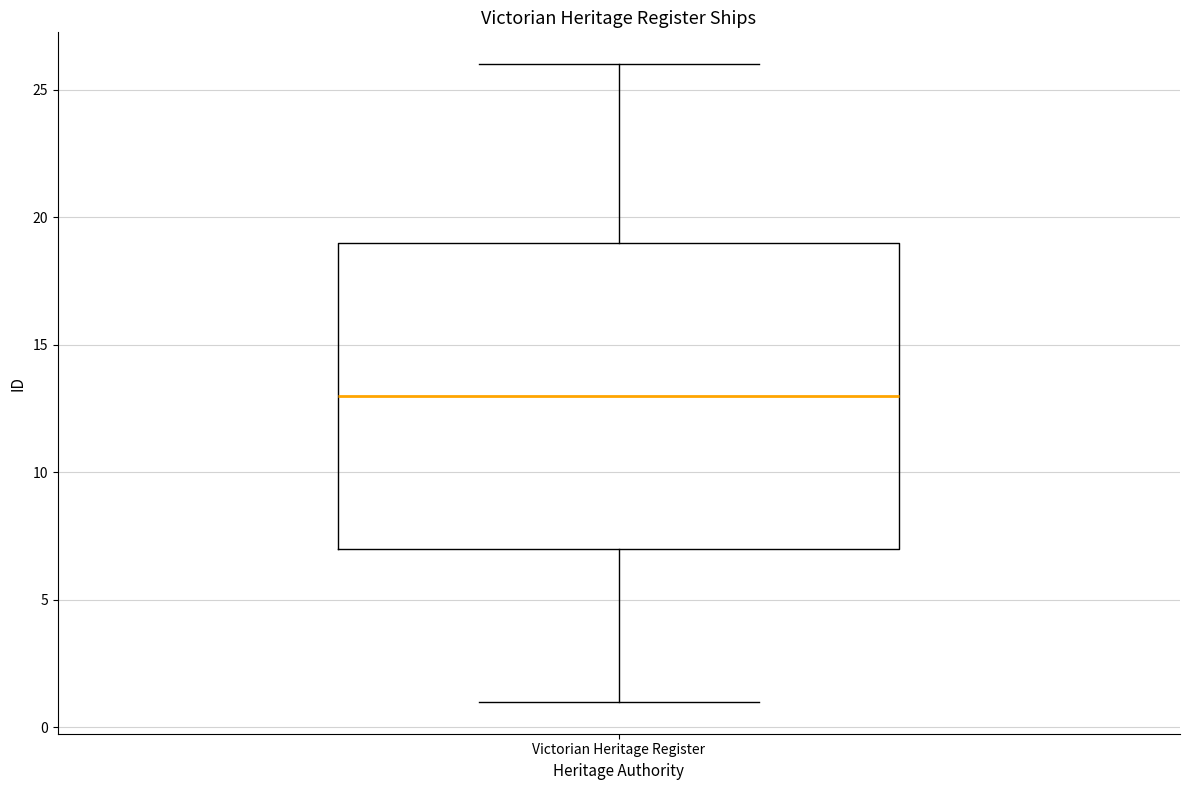

Transcribe this box plot: give where the median line is, the range the box spans, and where the two whiskers end, as read against the y-axis. The values are not printed on the chart, so give them approximately, as read against the axis.

median 13, box 7 to 19, whiskers 1 to 26